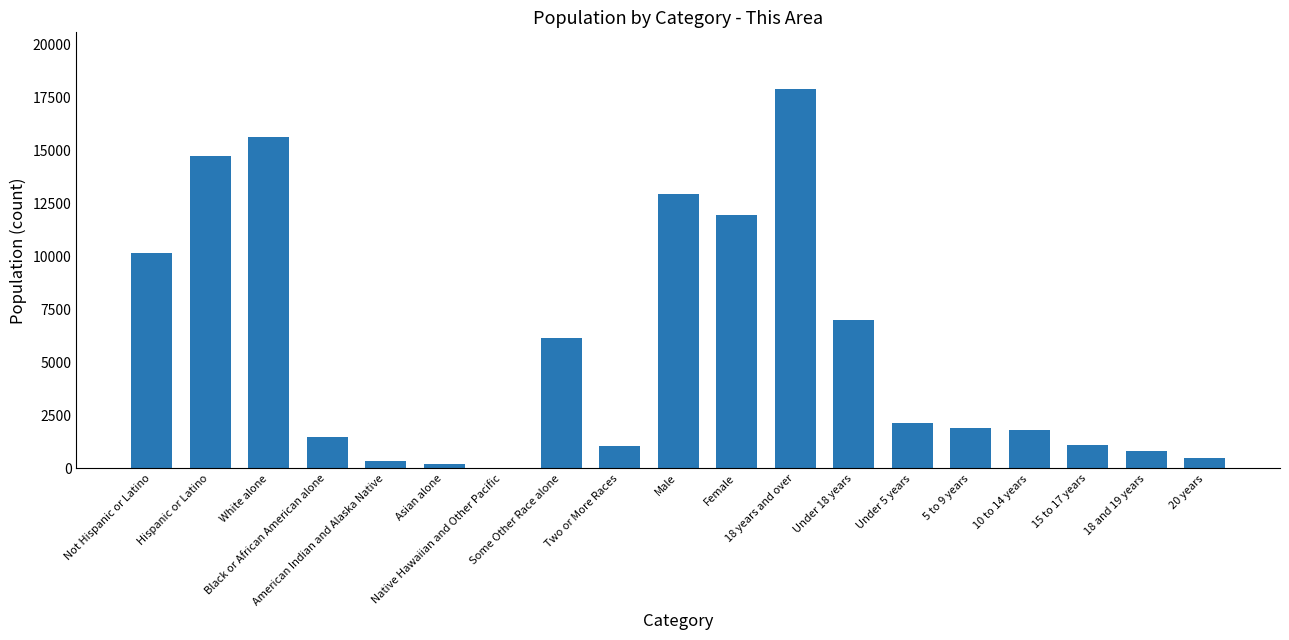

Are the bars horizontal?

No